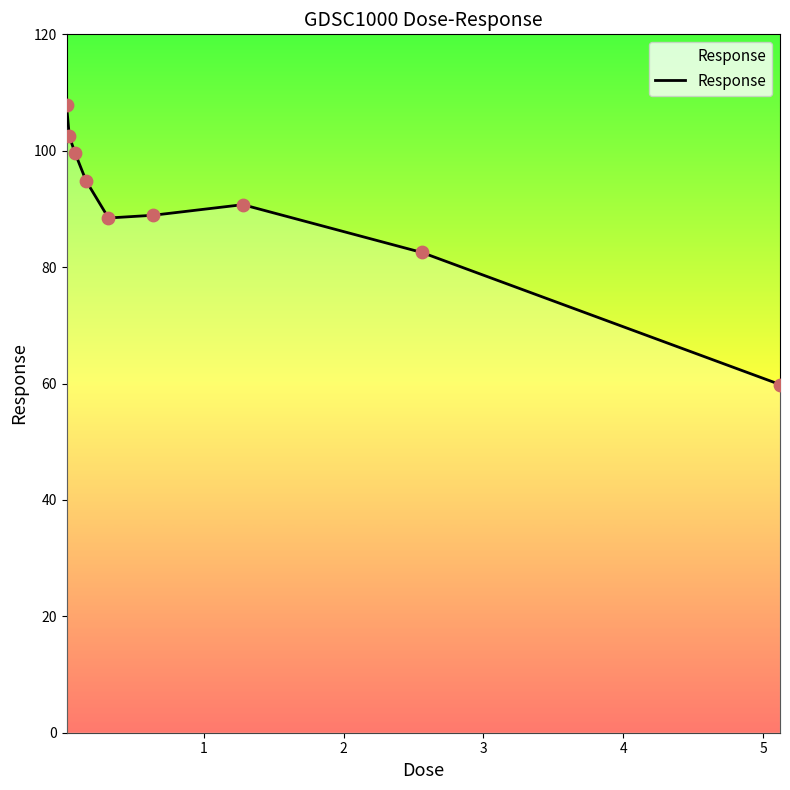

What is the minimum value shown in the chart?

59.8